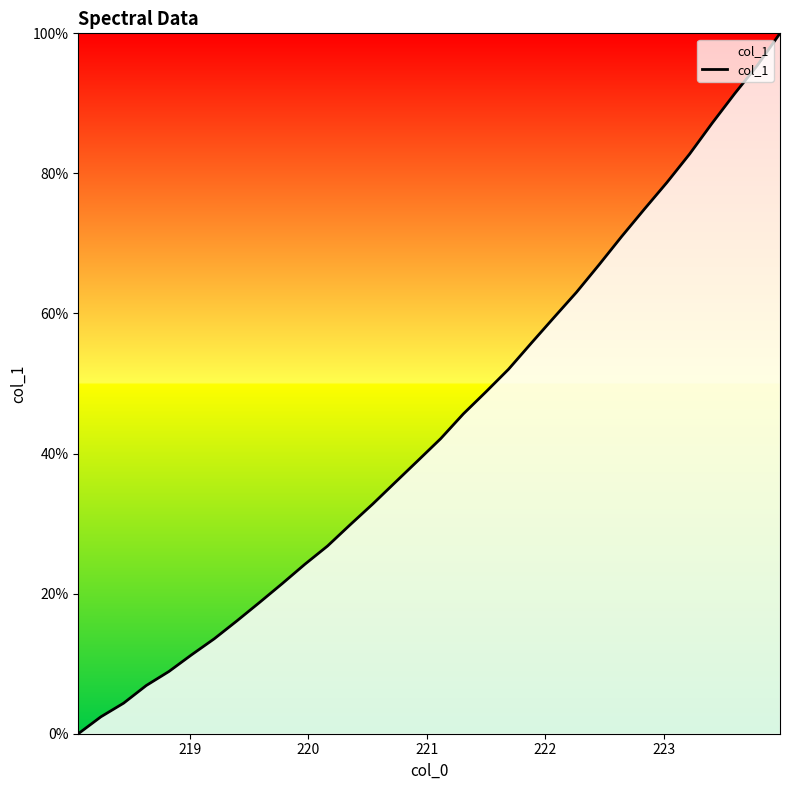

What is the greatest value displayed?

100.0